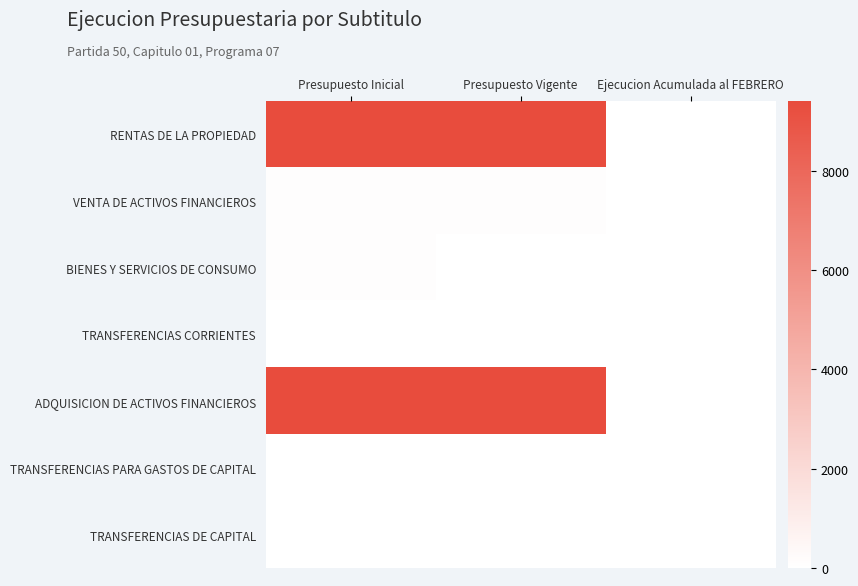

How many categories are shown in the chart?

3